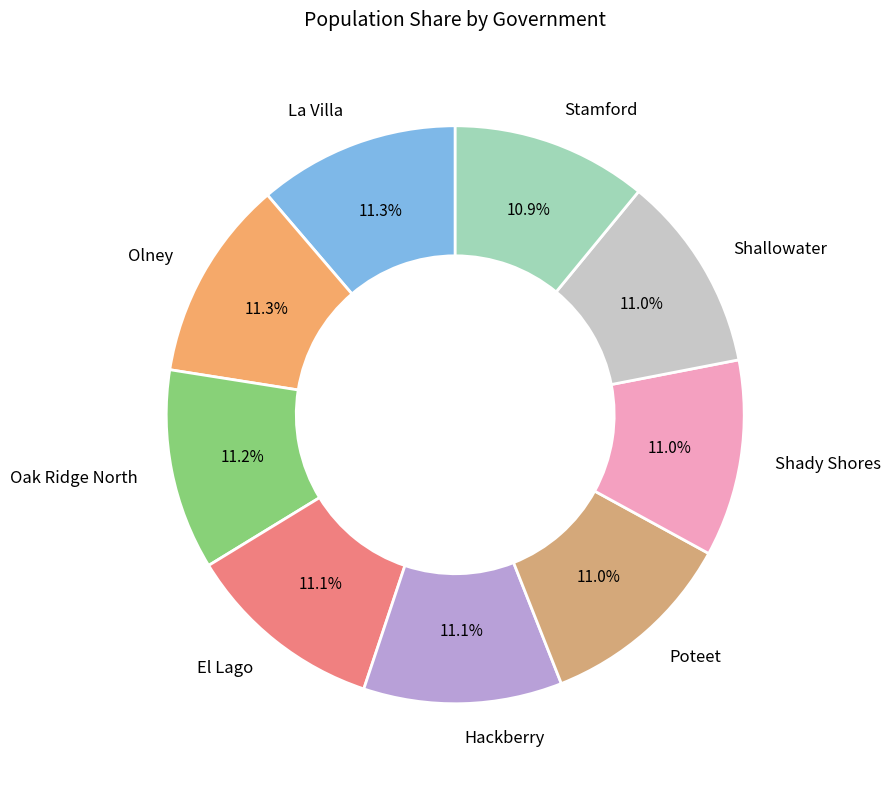

How much of the chart is everything except Poteet?

89.0%